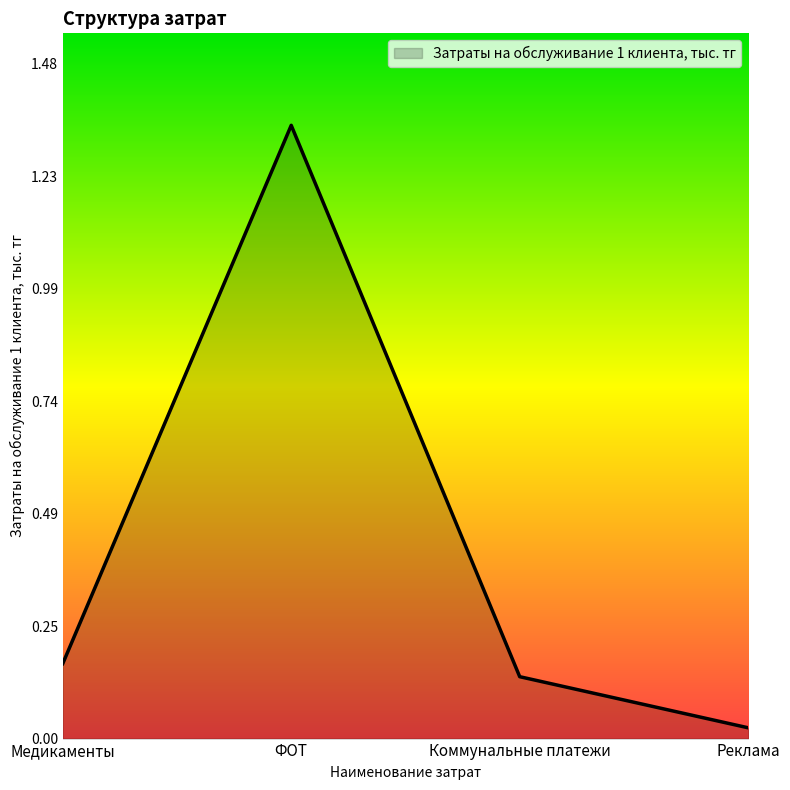

How many series are shown in this chart?

1